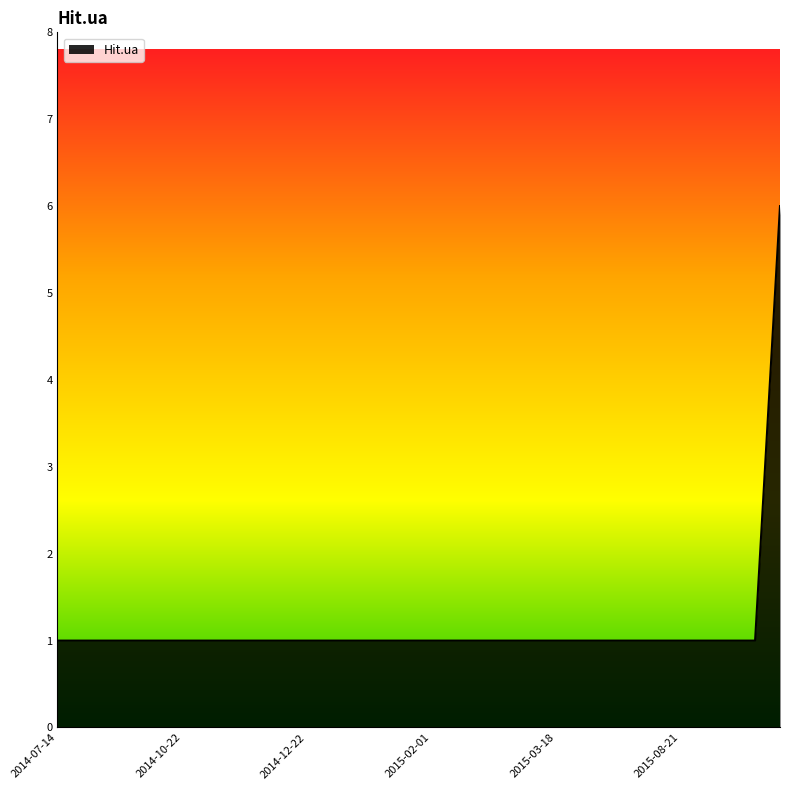

Is this an area chart (filled region under the line)?

Yes